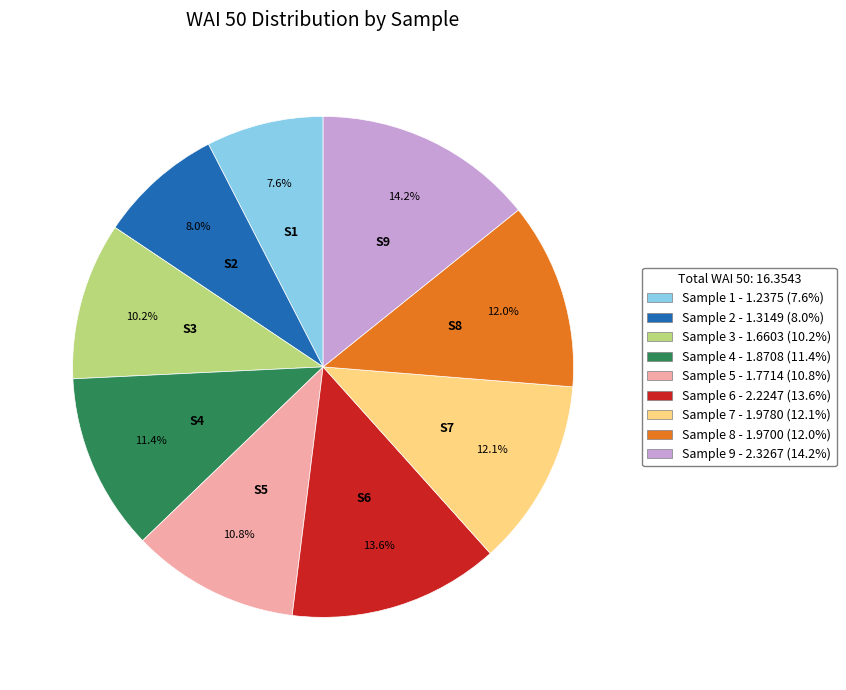

What percentage is the Sample 7 slice, to the nearest percent?

12%